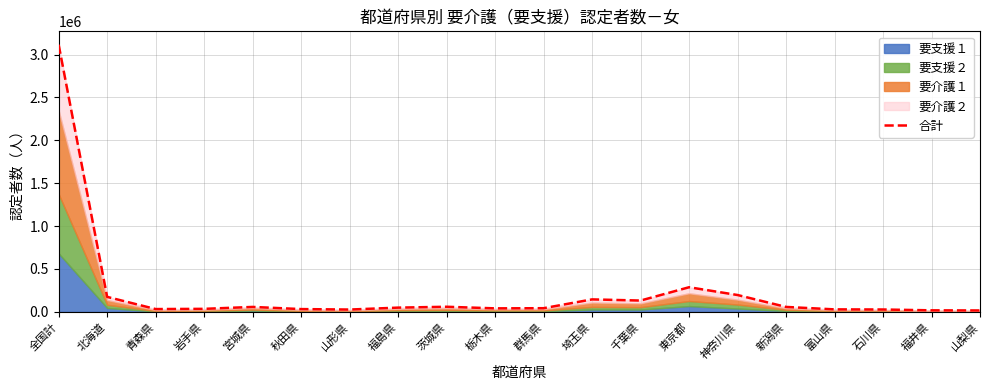

Read the value at 新潟県, to the nearest 100.

57400